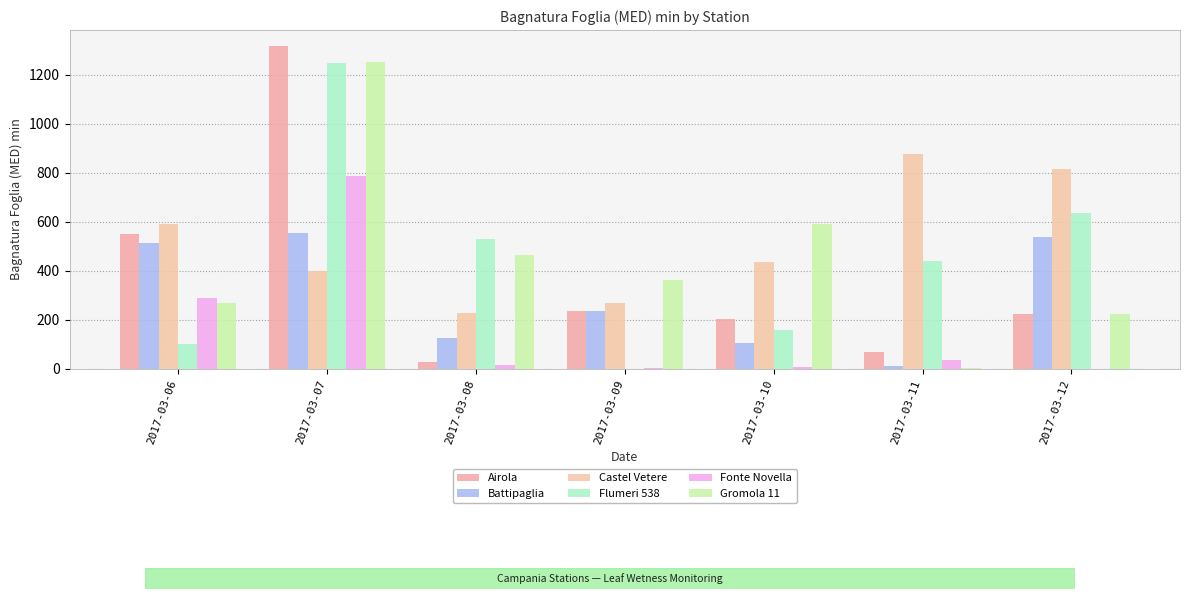

The value of Airola at 2017-03-12 is 223.0. True or false?

True